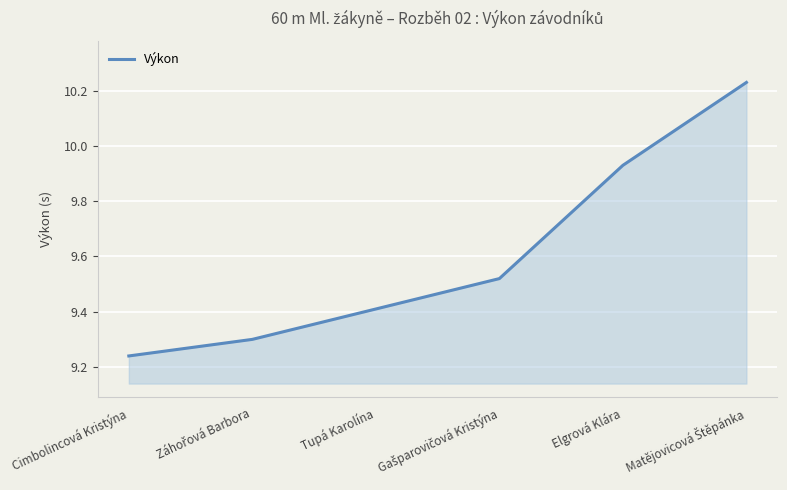

The chart shows a value of 16.4 at Elgrová Klára. True or false?

False